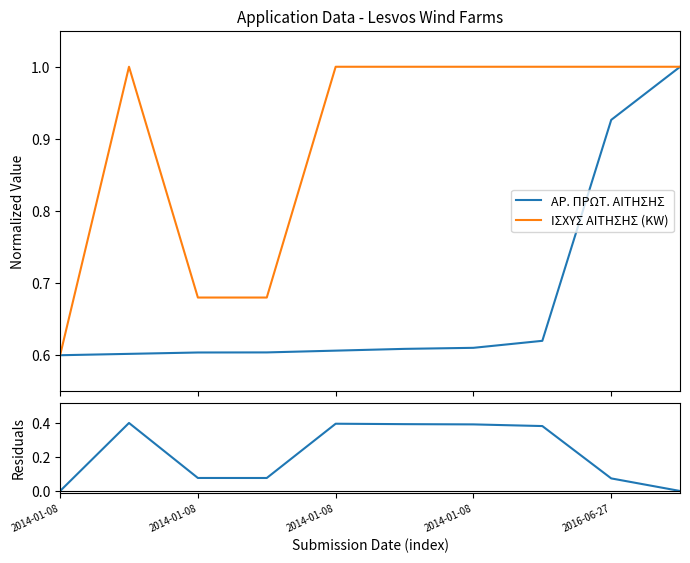

What is the difference between the maximum and minimum values in the ΙΣΧΥΣ ΑΙΤΗΣΗΣ (KW) series?

0.4